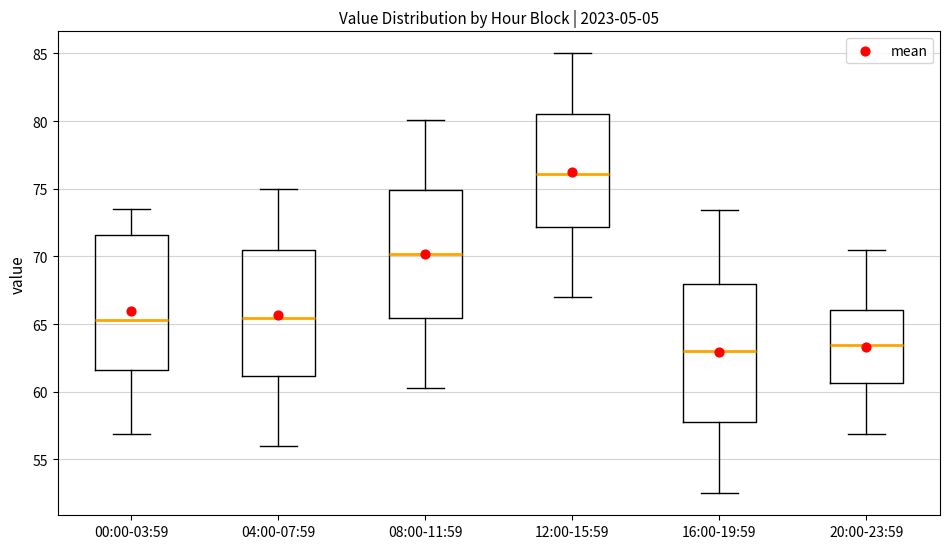

Reading left to right, read every box against the y-axis: the position of its median line, the range the box covers, and the ends of its whiskers. The values are not printed on the chart, so give them approximately, as read against the axis.

00:00-03:59: median 65.5, box 61.5 to 71.5, whiskers 57.0 to 73.5
04:00-07:59: median 65.5, box 61.0 to 70.5, whiskers 56.0 to 75.0
08:00-11:59: median 70.0, box 65.5 to 75.0, whiskers 60.5 to 80.0
12:00-15:59: median 76.0, box 72.0 to 80.5, whiskers 67.0 to 85.0
16:00-19:59: median 63.0, box 58.0 to 68.0, whiskers 52.5 to 73.5
20:00-23:59: median 63.5, box 60.5 to 66.0, whiskers 57.0 to 70.5